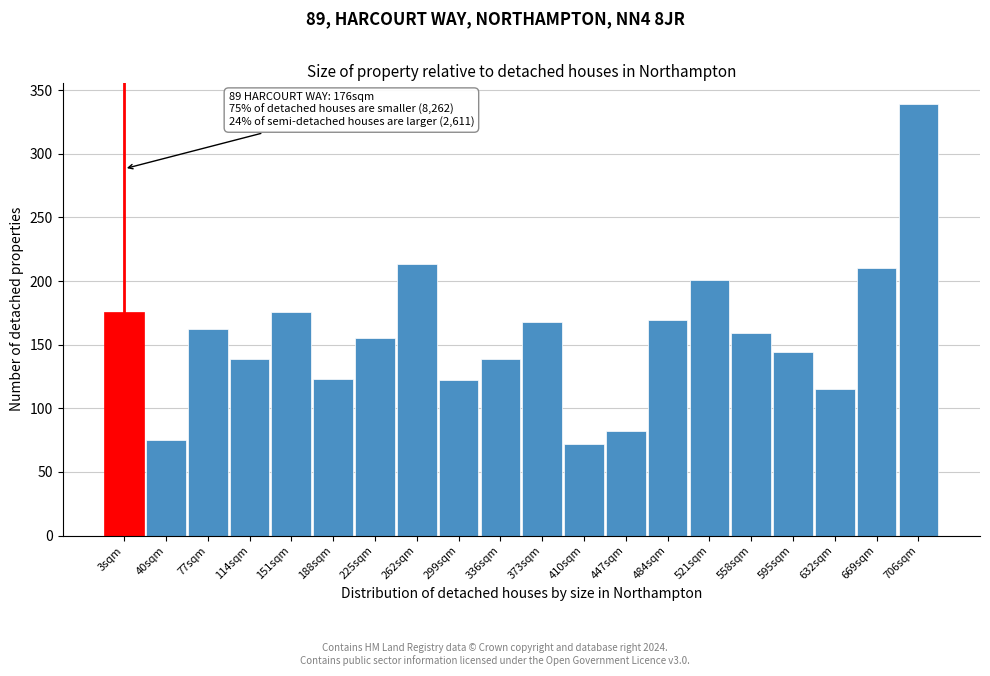

Between 521sqm and 706sqm, which is larger?

706sqm